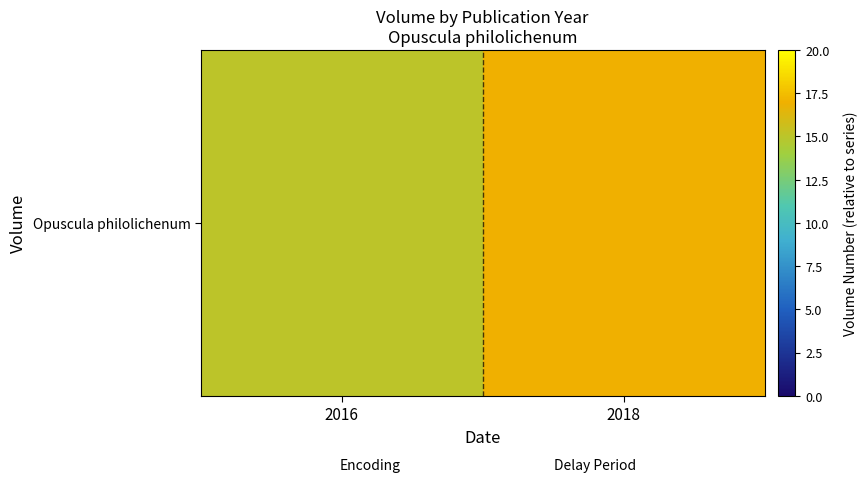

The value at 2016 is 15. True or false?

True